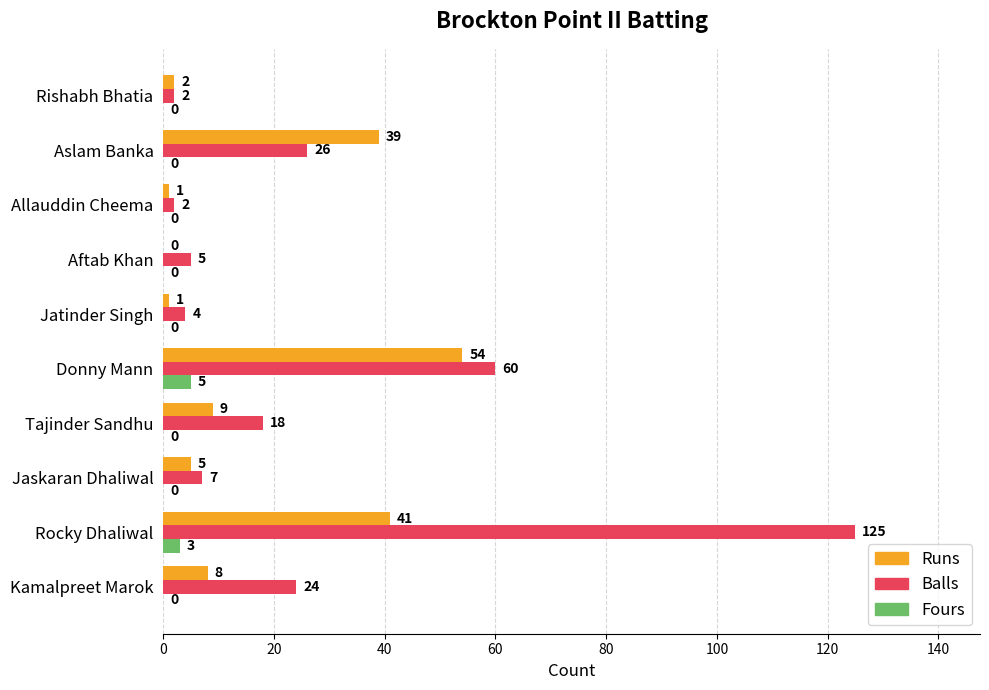

Which category has the highest value in the Fours series?

Donny Mann